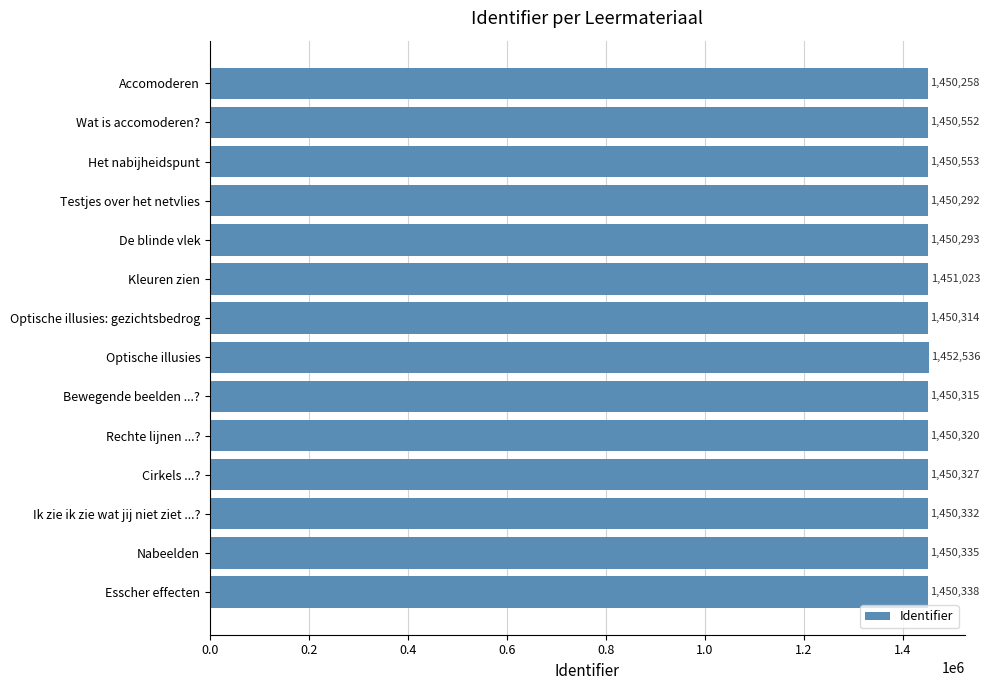

What is the difference between the values at Cirkels ...? and Accomoderen?

69